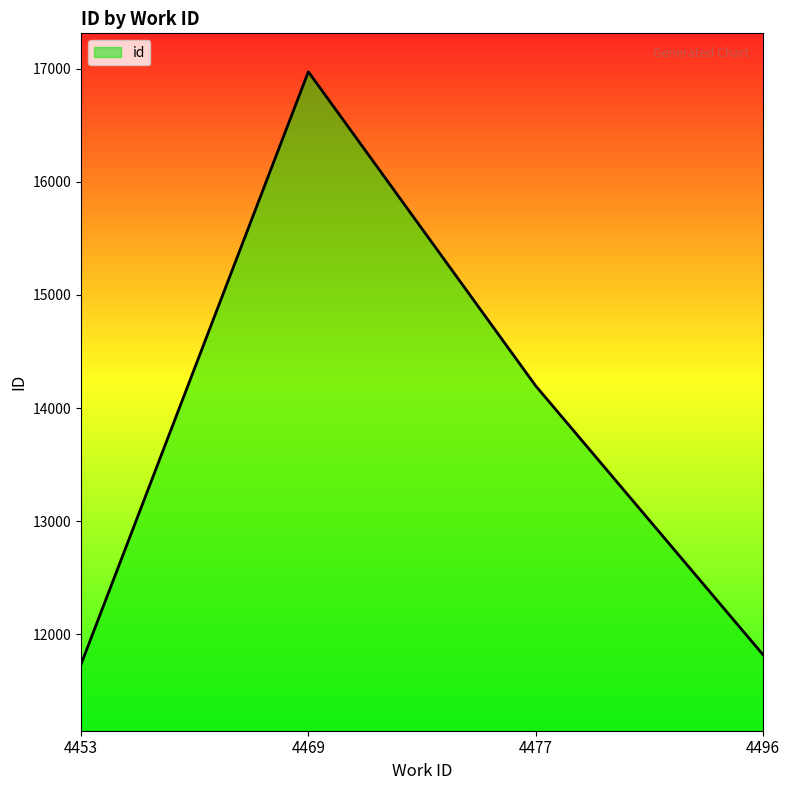

Which category has the highest value across all series?

4469